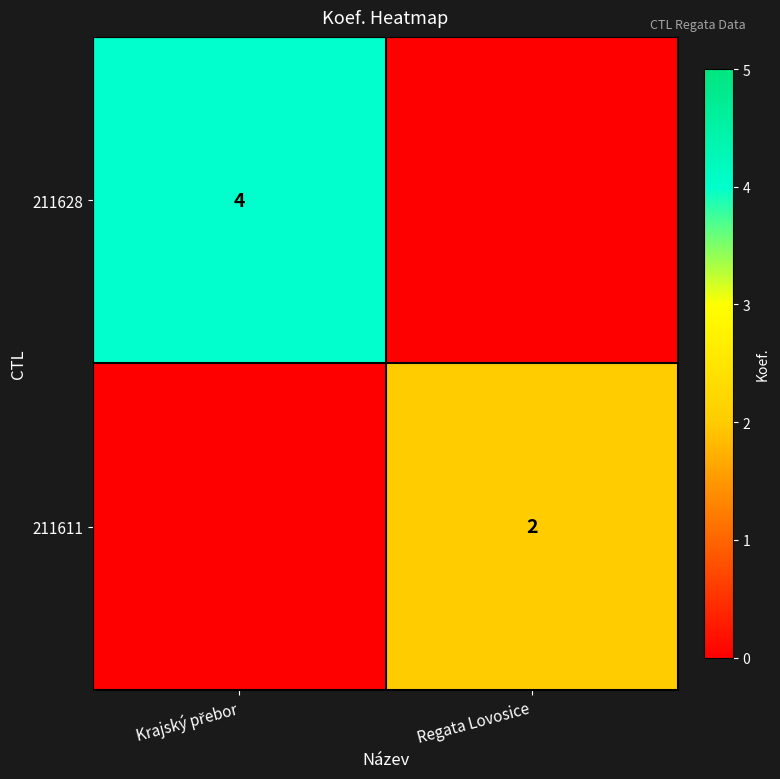

Between Krajský přebor and Regata Lovosice, which is larger?

Krajský přebor